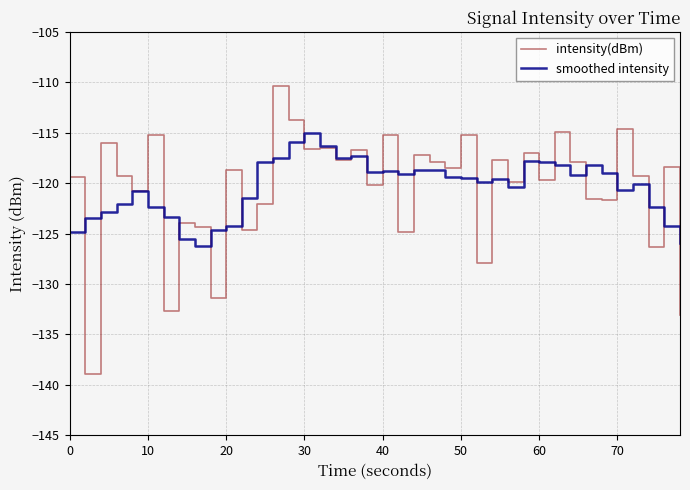

Rank the series by their maximum value, from lowest to highest.

smoothed intensity, intensity(dBm)